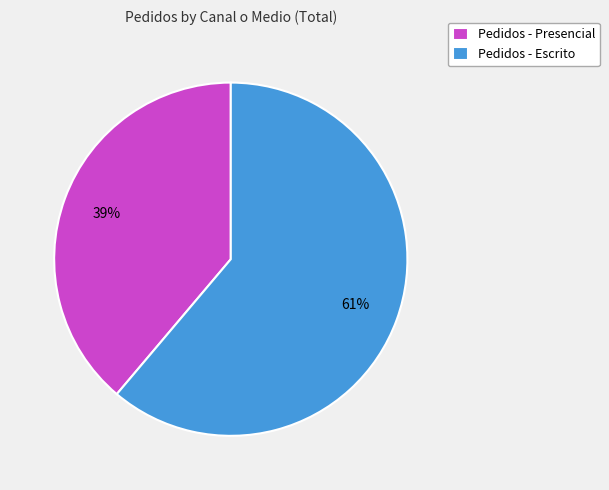

Do Pedidos - Presencial and Pedidos - Escrito together represent more than half of the pie?

Yes